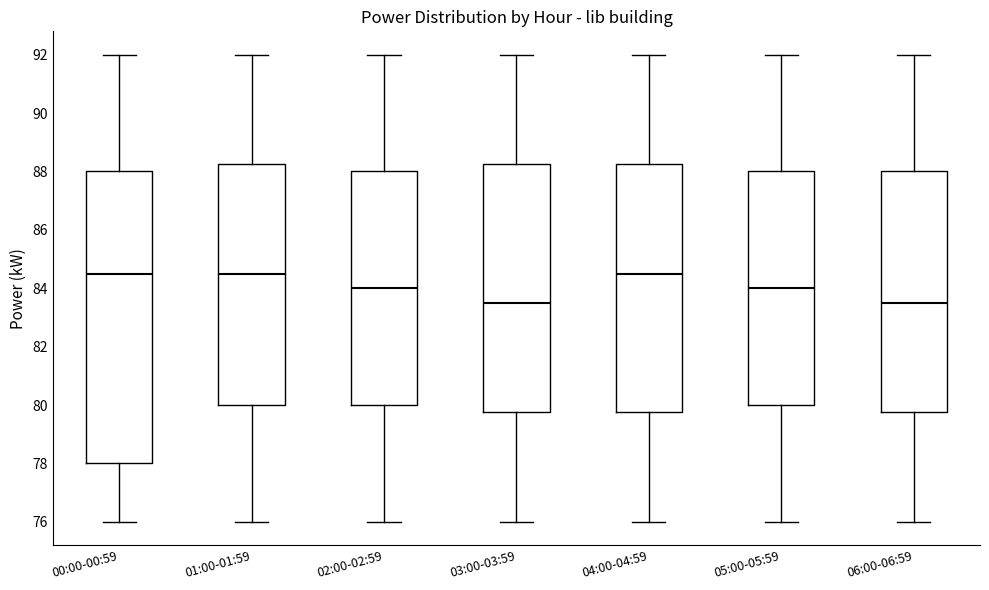

Where does the lower whisker of the box for 06:00-06:59 end on the y-axis? The values are not printed on the chart, so give them approximately, as read against the axis.

76.0